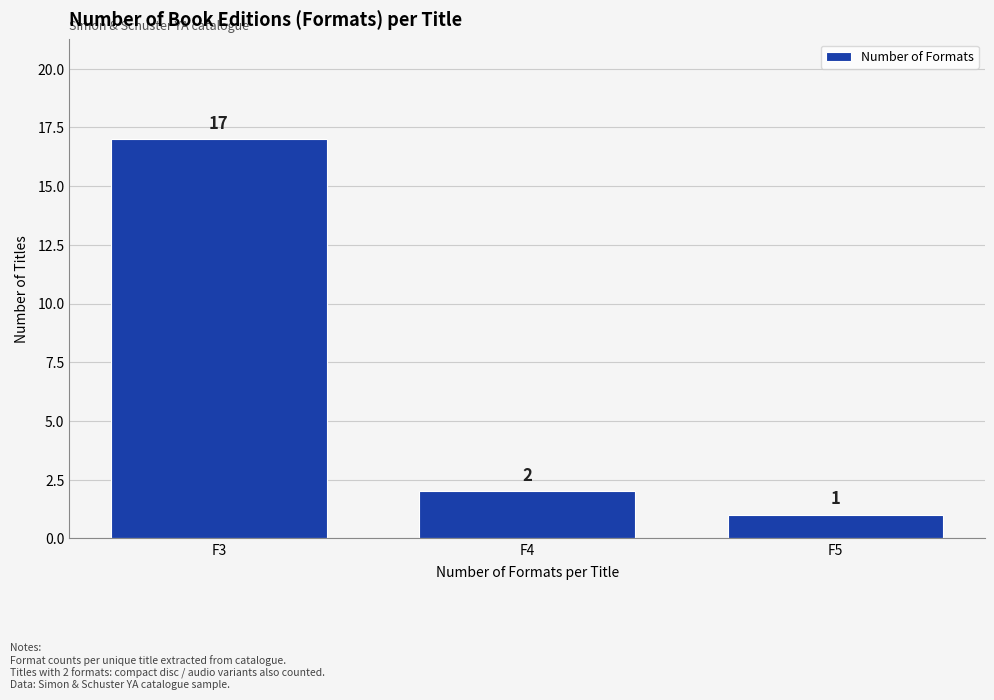

Reading right to left, list all the values displayed in this chart.

F5=1	F4=2	F3=17